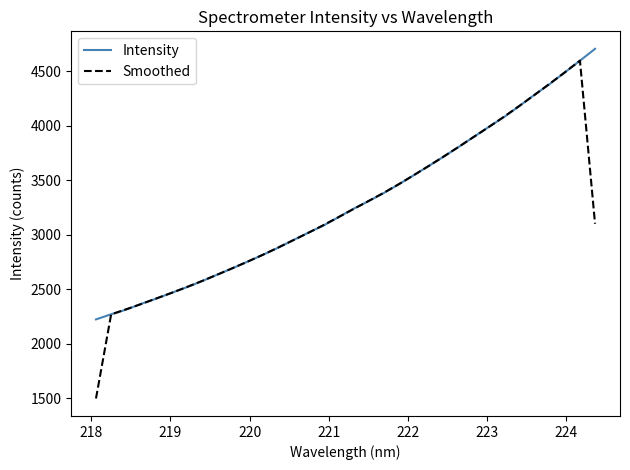

Which series has the largest range (max minus min)?

Smoothed